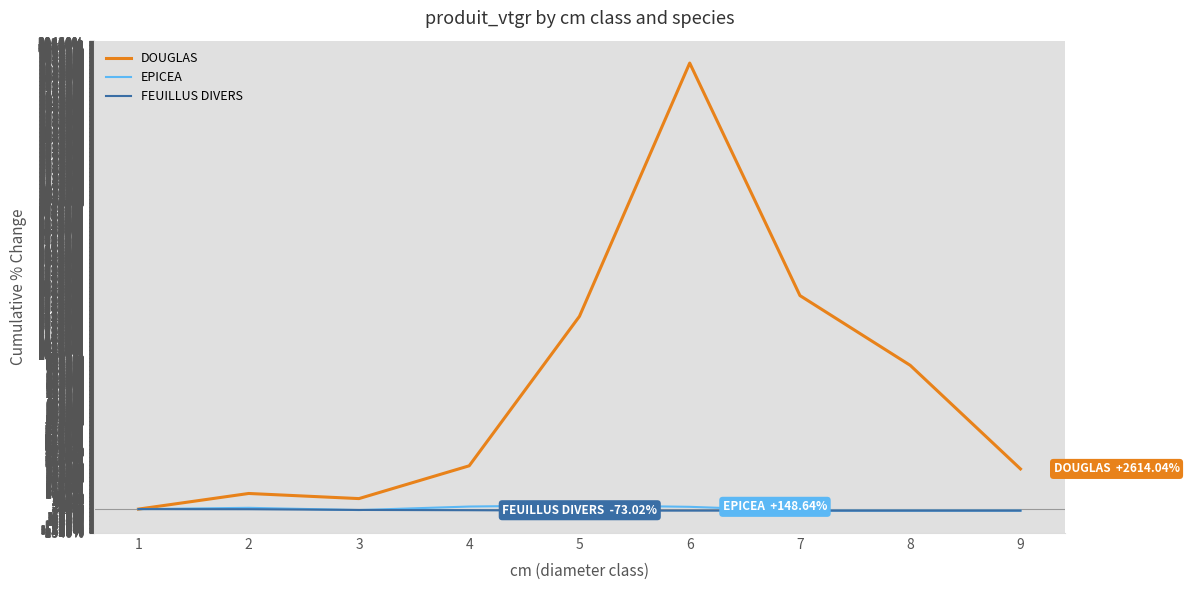

At which category is the sum across all series the highest?

6